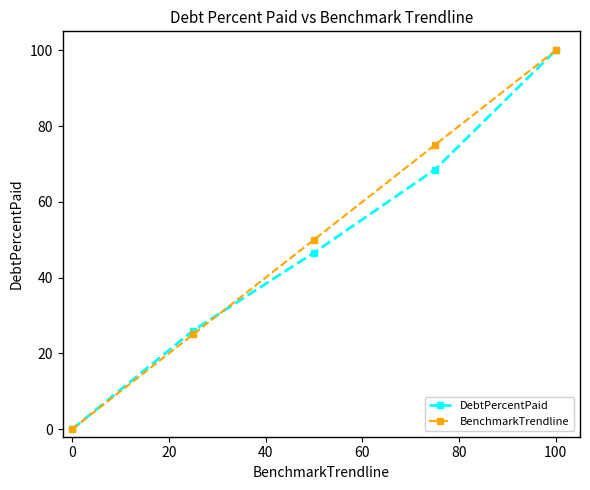

At how many categories does at least one series exceed 32?

3